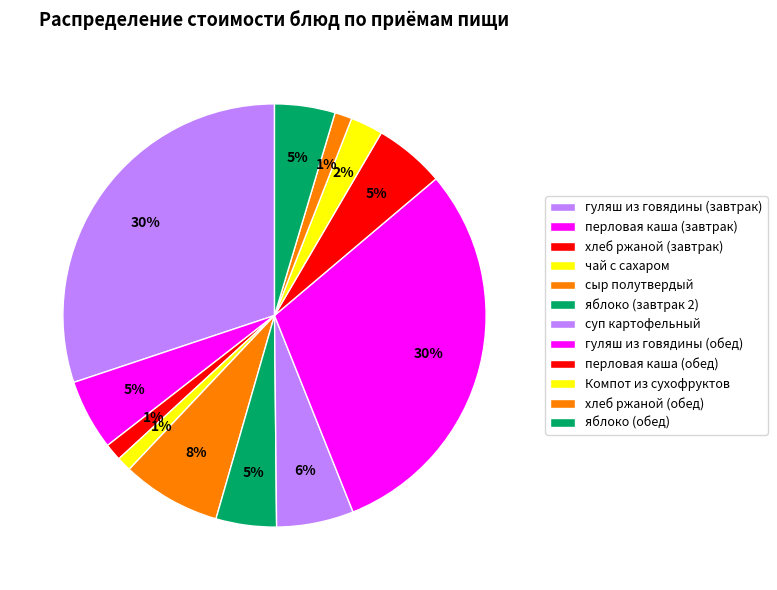

What portion of the pie excludes чай с сахаром?

98.9%